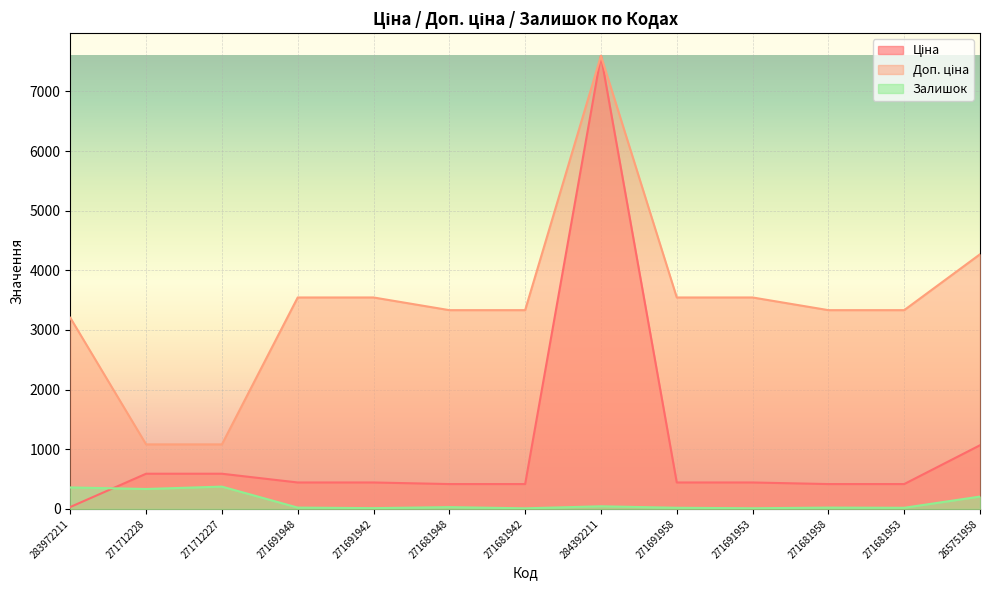

What is the label of the 2nd point from the right?

271681953